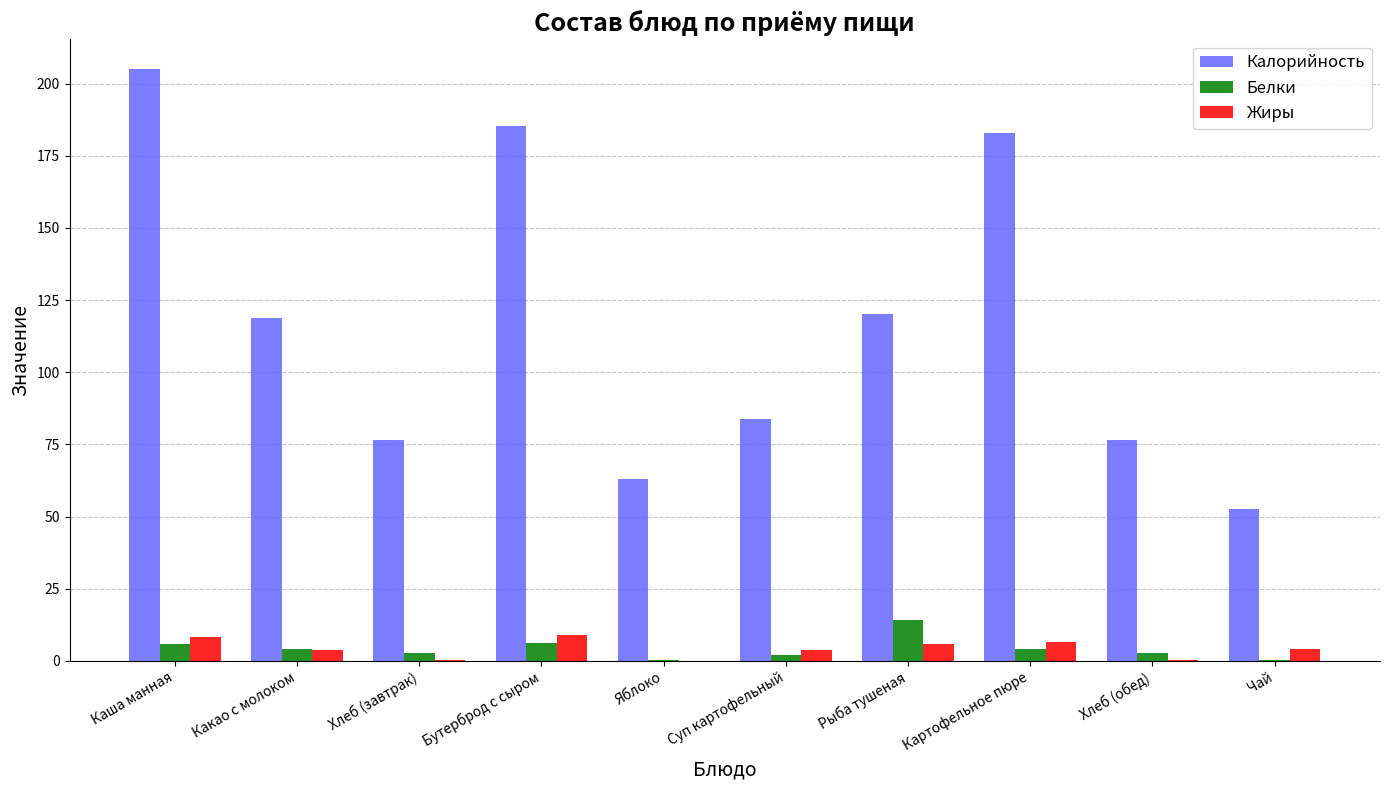

Which category has the highest value in the Белки series?

Рыба тушеная